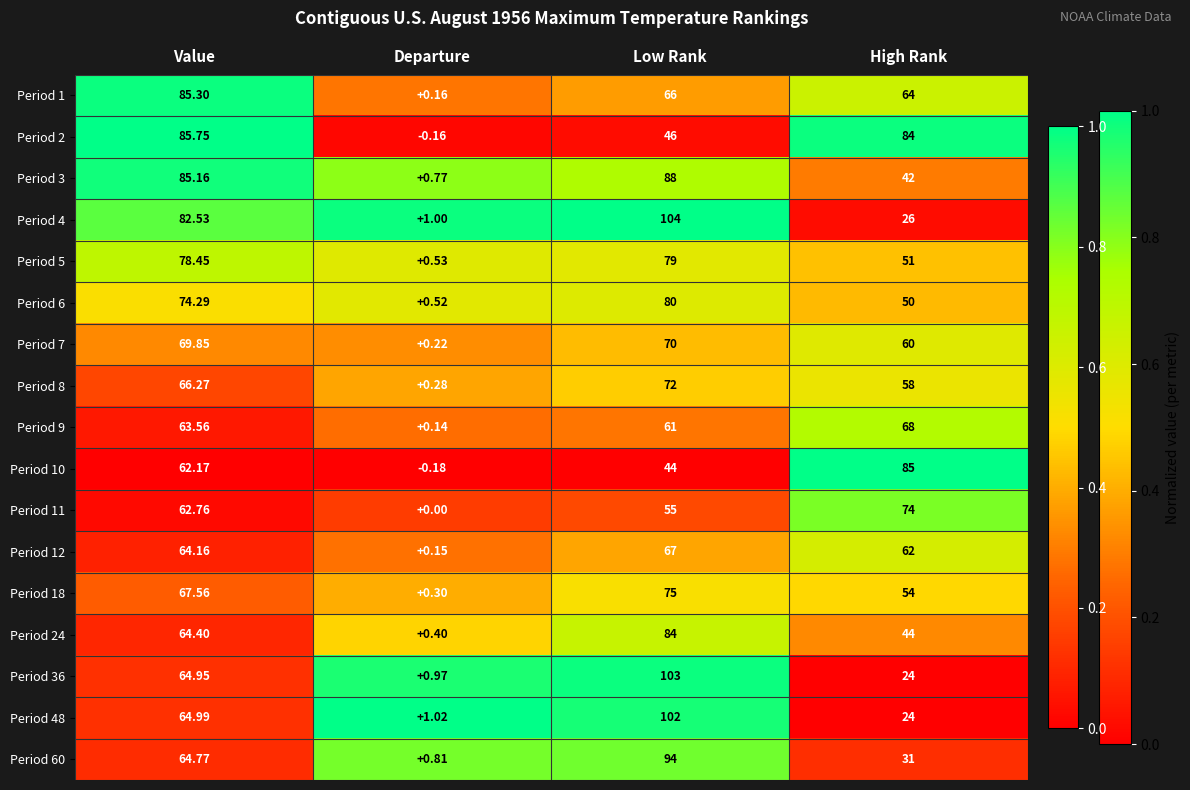

List the labels in order of Period 3 value, smallest first.

Departure, High Rank, Value, Low Rank